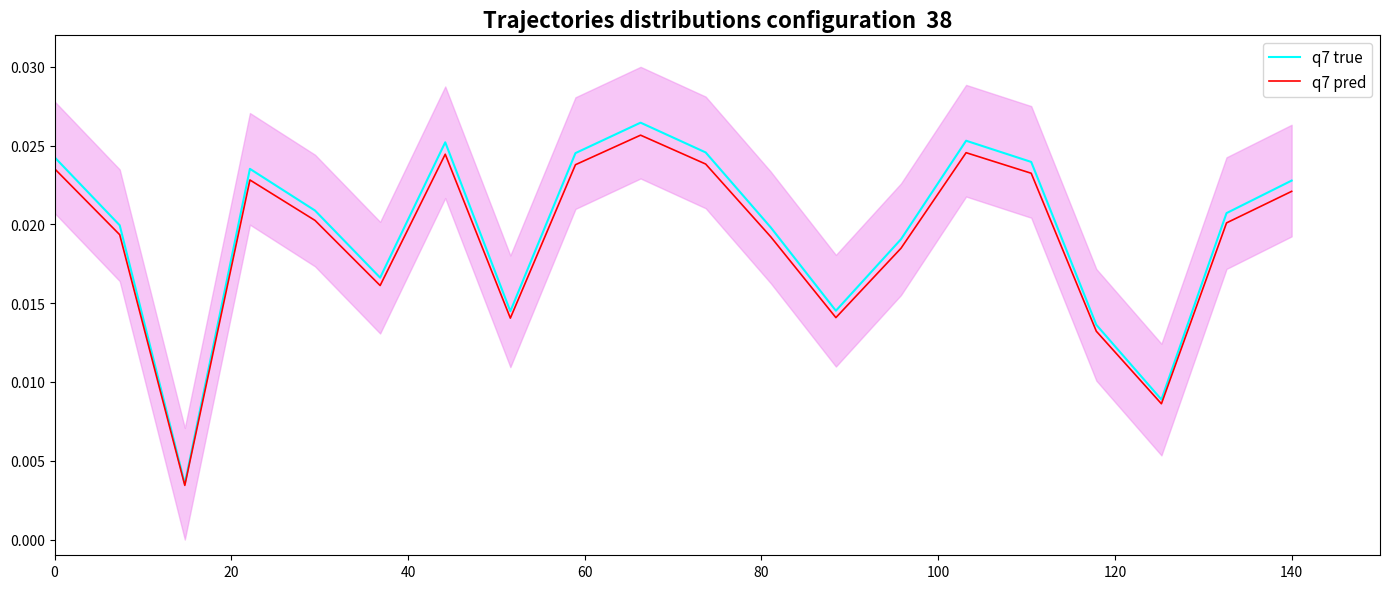

Which series has the largest total across all categories?

q7 true